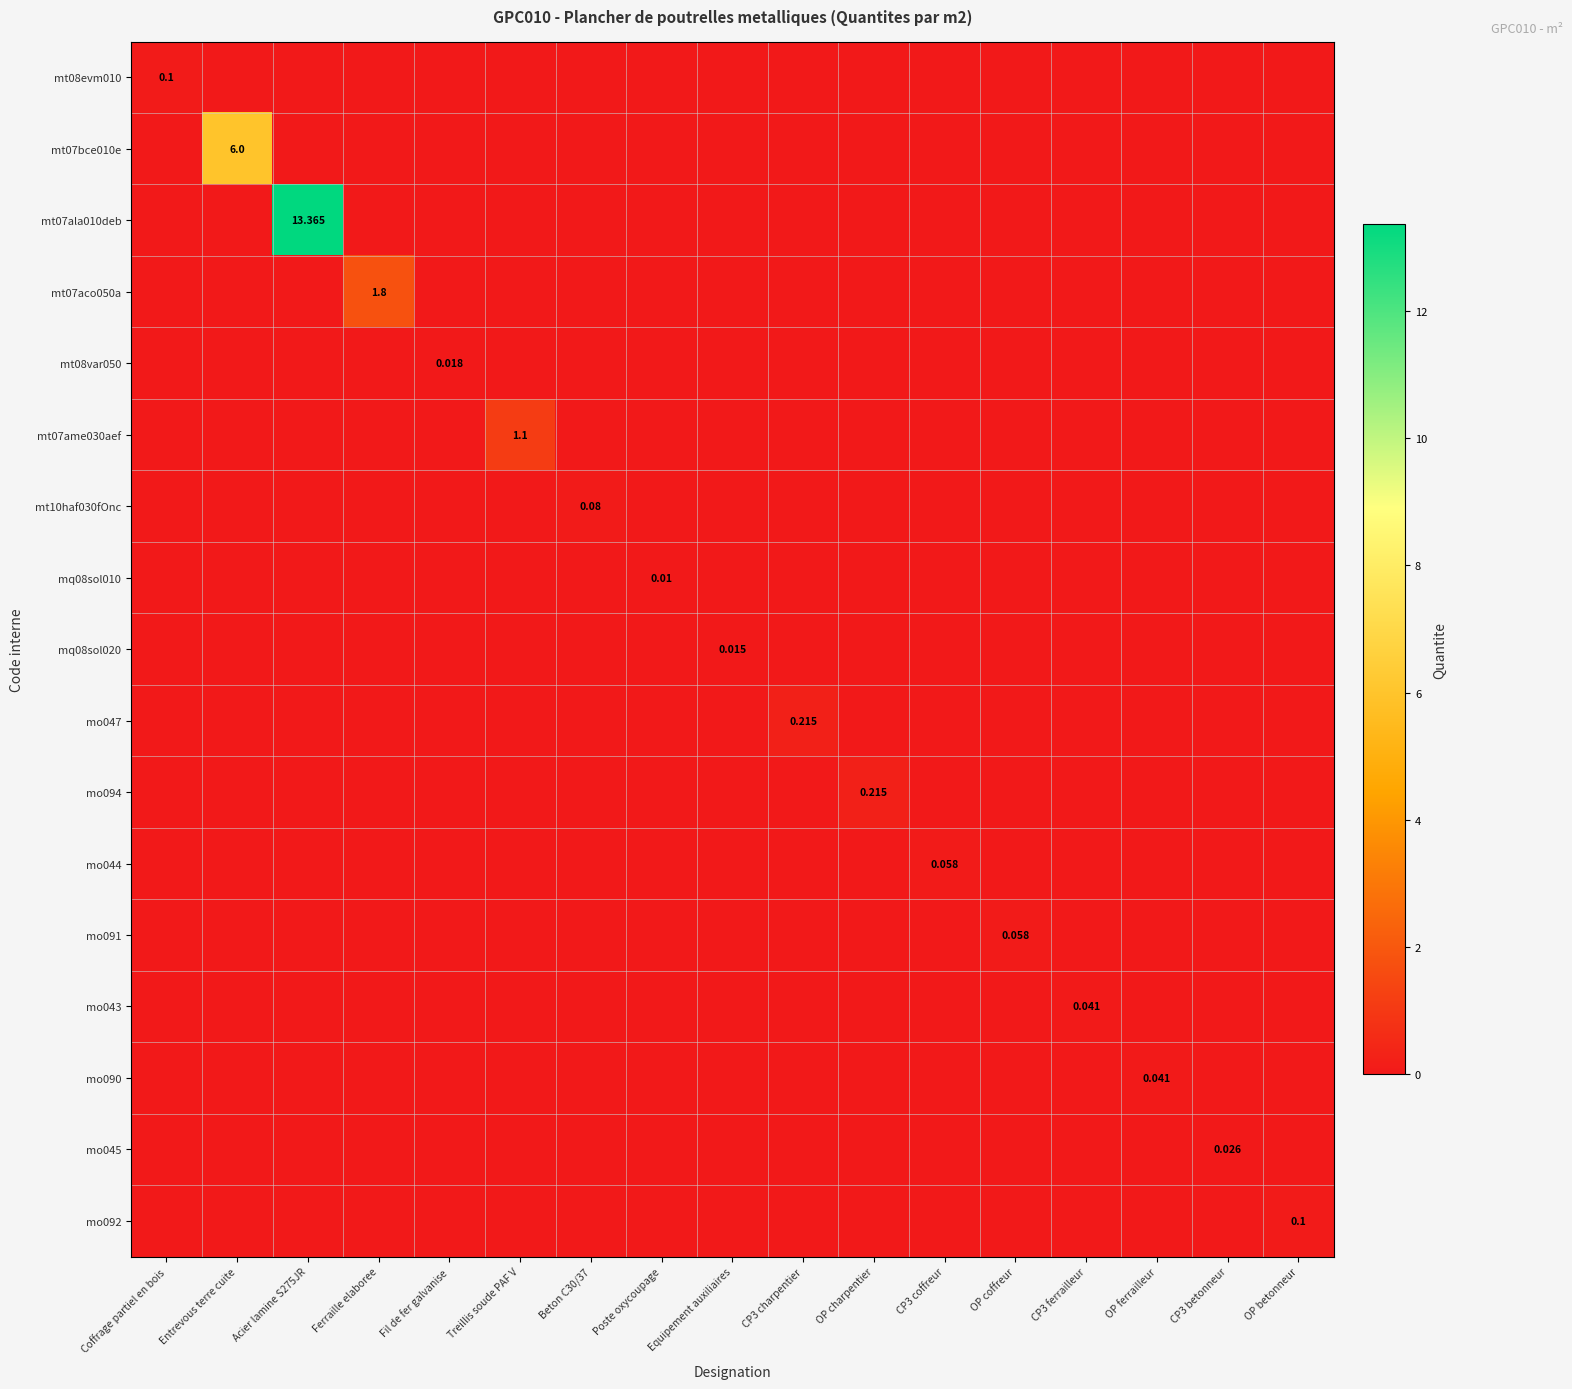

True or false: mo091 has a value of 0.0 at Ferraille elaboree.

True